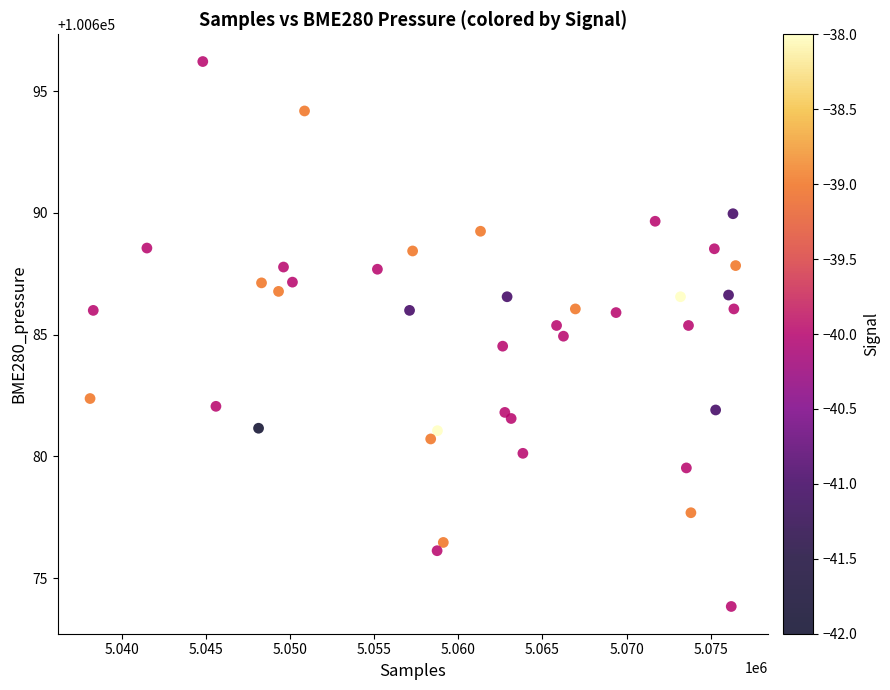

What is the range of Y values (max minus min)?

22.4